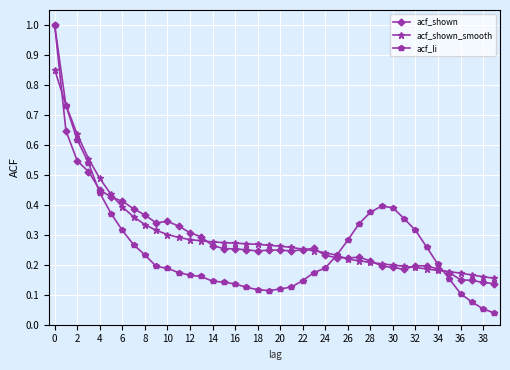

True or false: acf_shown has more than 2 points higher than both neighbors.

True